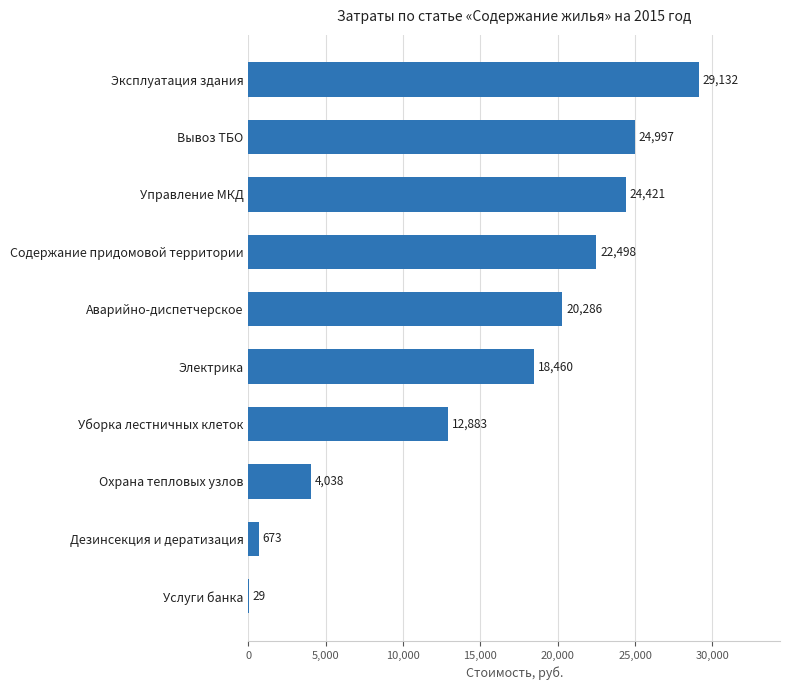

The value at Содержание придомовой территории is 22497.7. True or false?

True